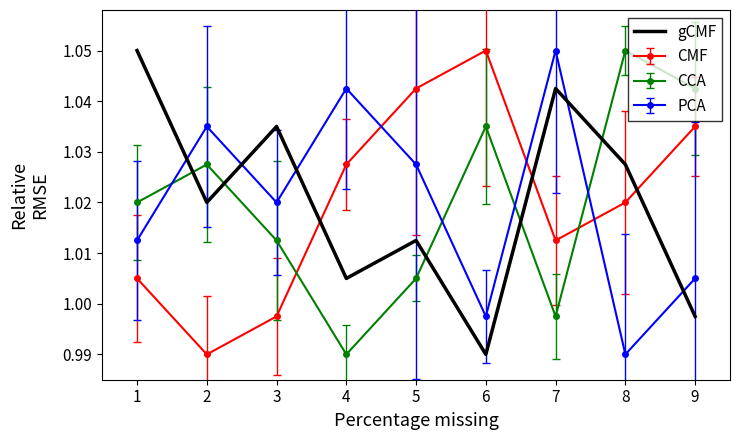

List the labels in order of CCA value, largest first.

8, 9, 6, 2, 1, 3, 5, 7, 4